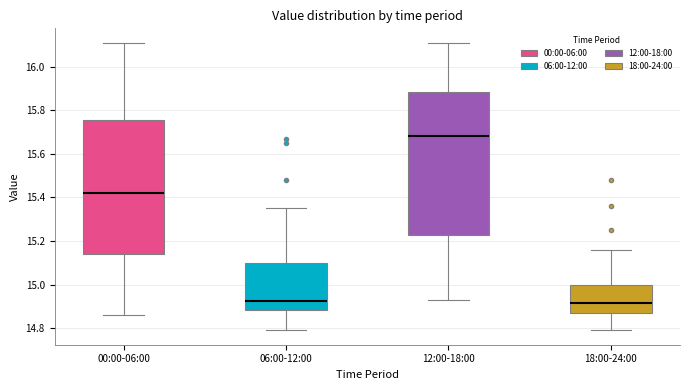

Which box has the highest median line?

12:00-18:00